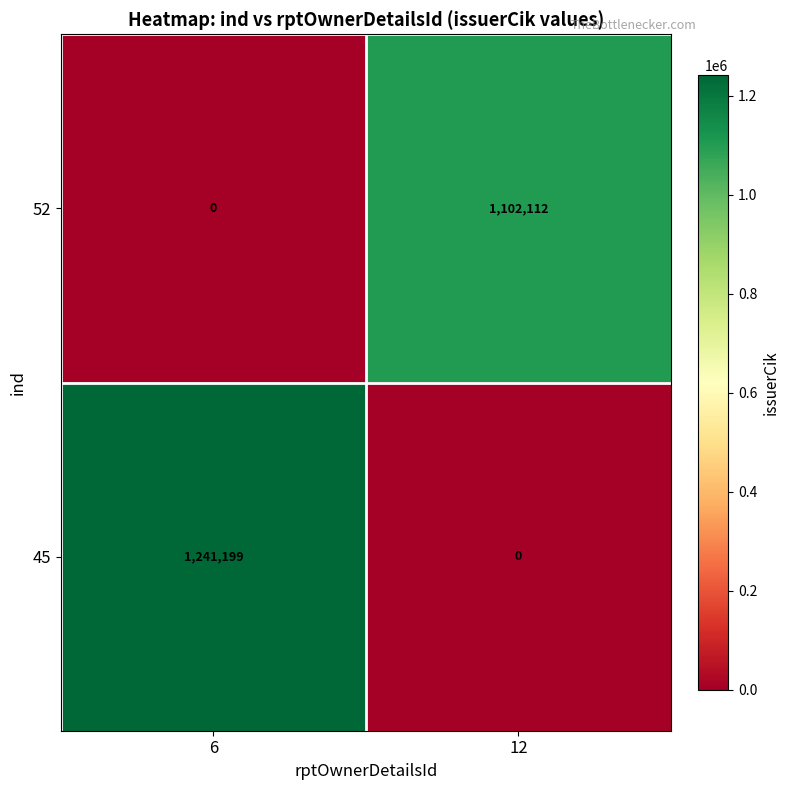

Reading left to right, transcribe all the data shown in this chart.

52: 6=0	12=1102112
45: 6=1241199	12=0